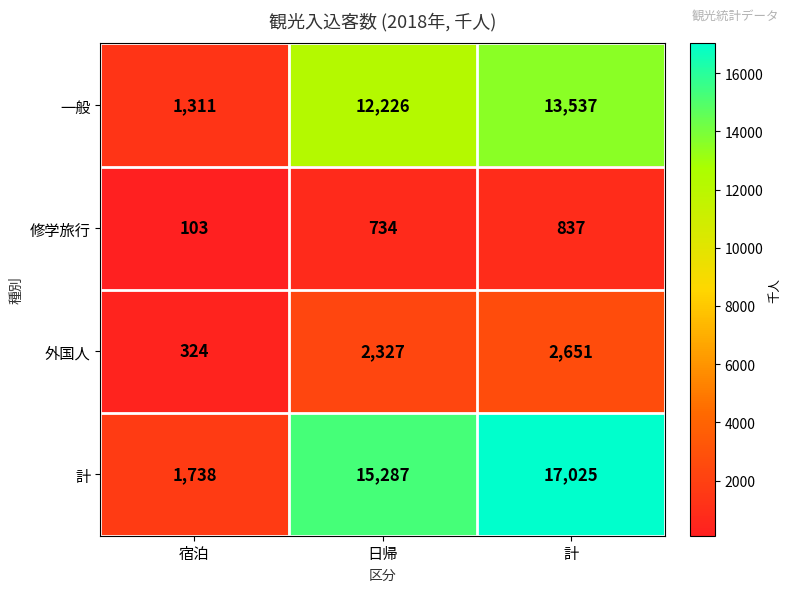

The 修学旅行 series shows 103 at 宿泊. True or false?

True